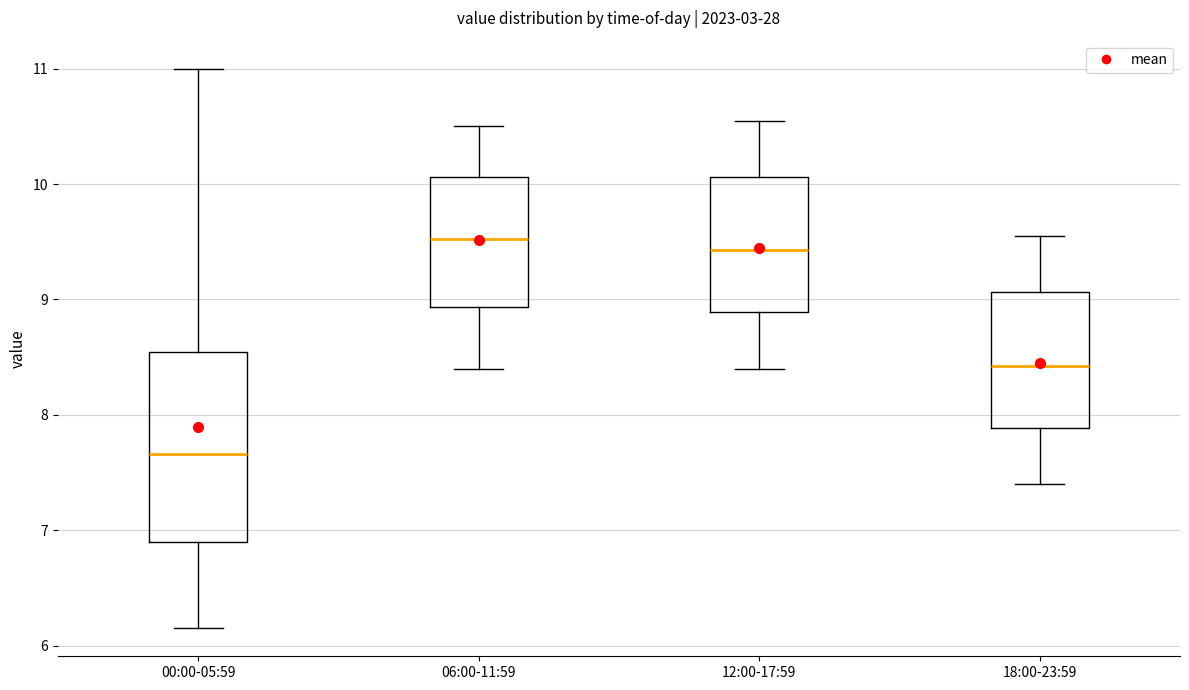

Comparing the boxes themselves (not the whiskers), which one is the tallest?

00:00-05:59